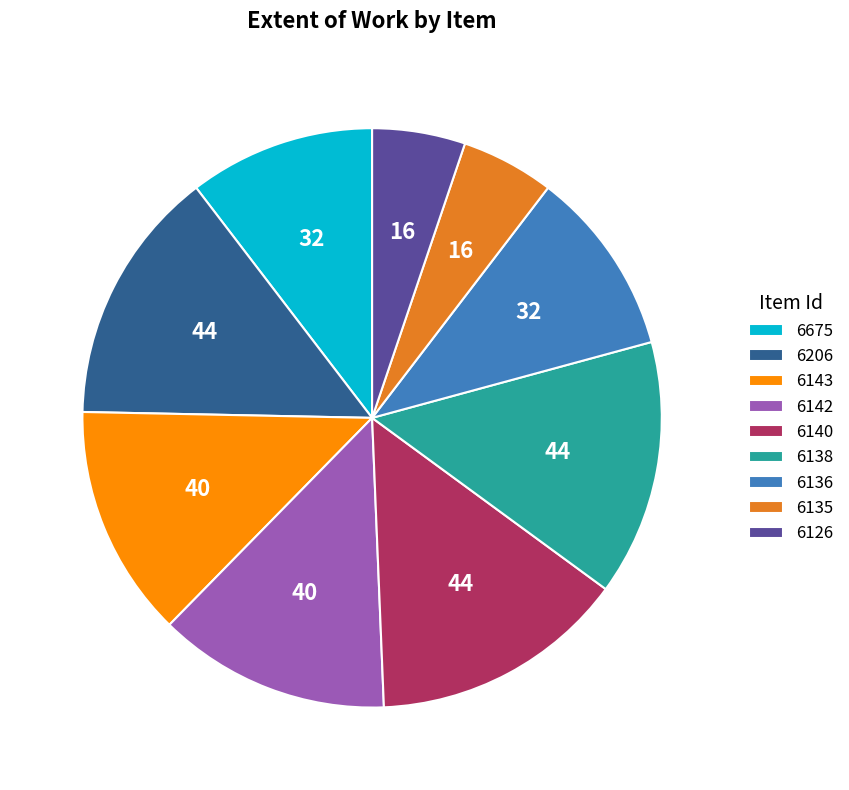

Approximately how many times larger is the value at 6675 compared to 6136?

1.0